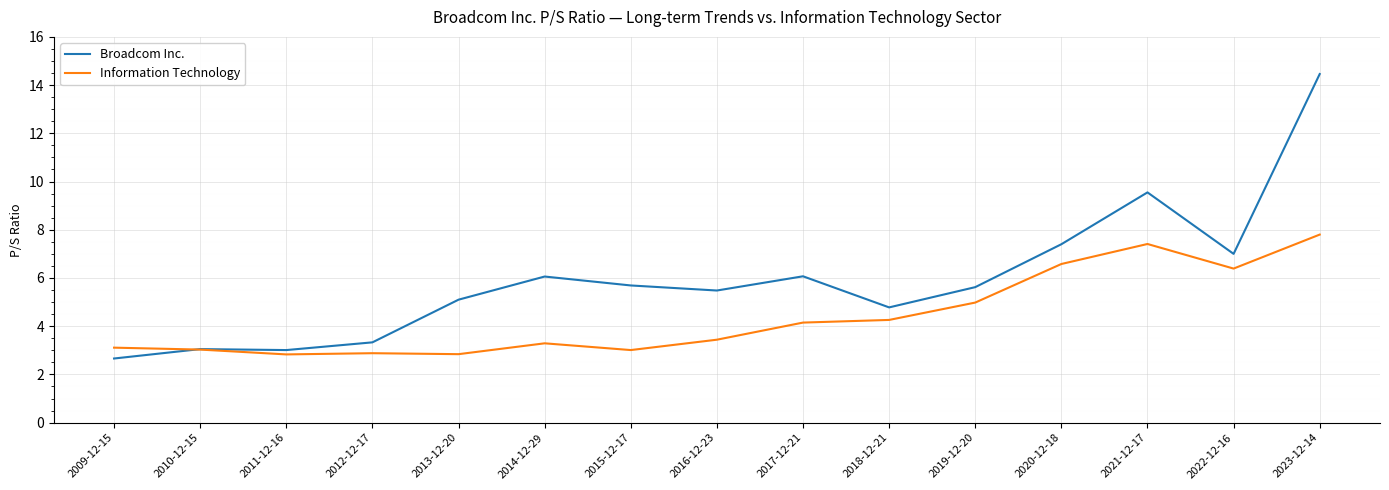

What is the difference between the Broadcom Inc. values at 2020-12-18 and 2017-12-21?

1.3